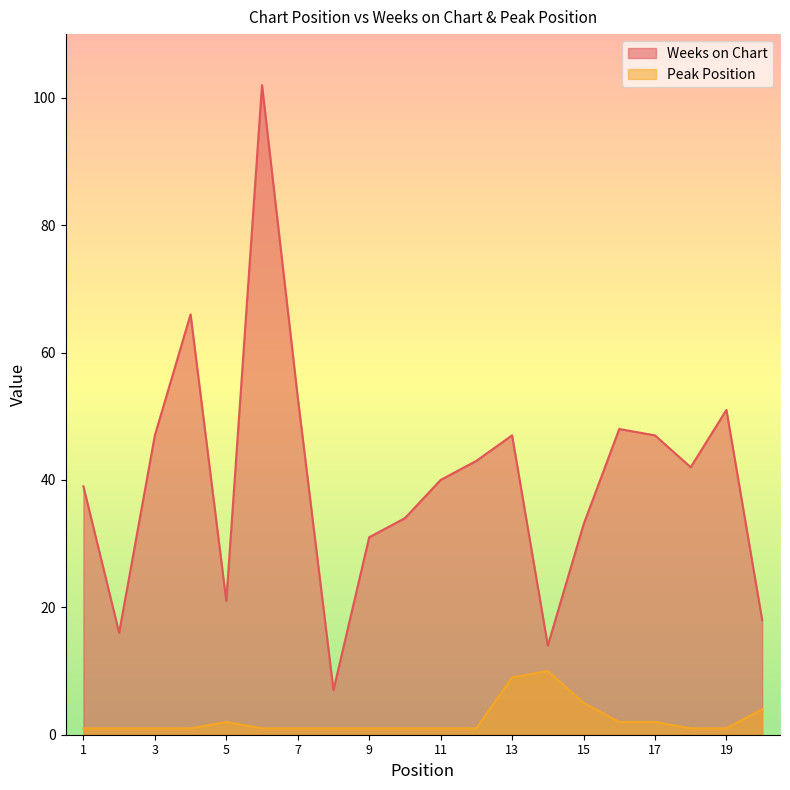

In Weeks on Chart, how many points are higher than both neighbors (excluding endpoints)?

5